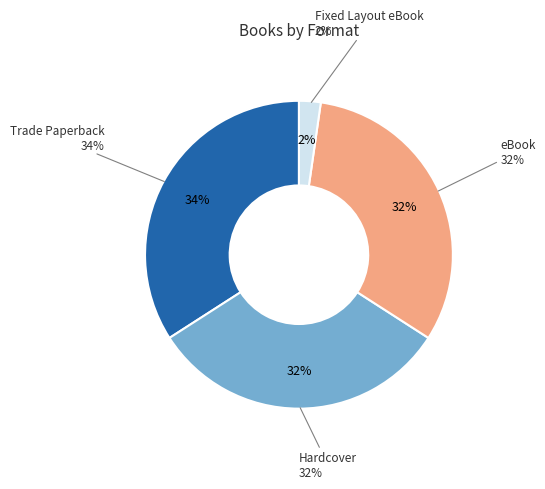

Combined, do Trade Paperback and Fixed Layout eBook account for over 50%?

No